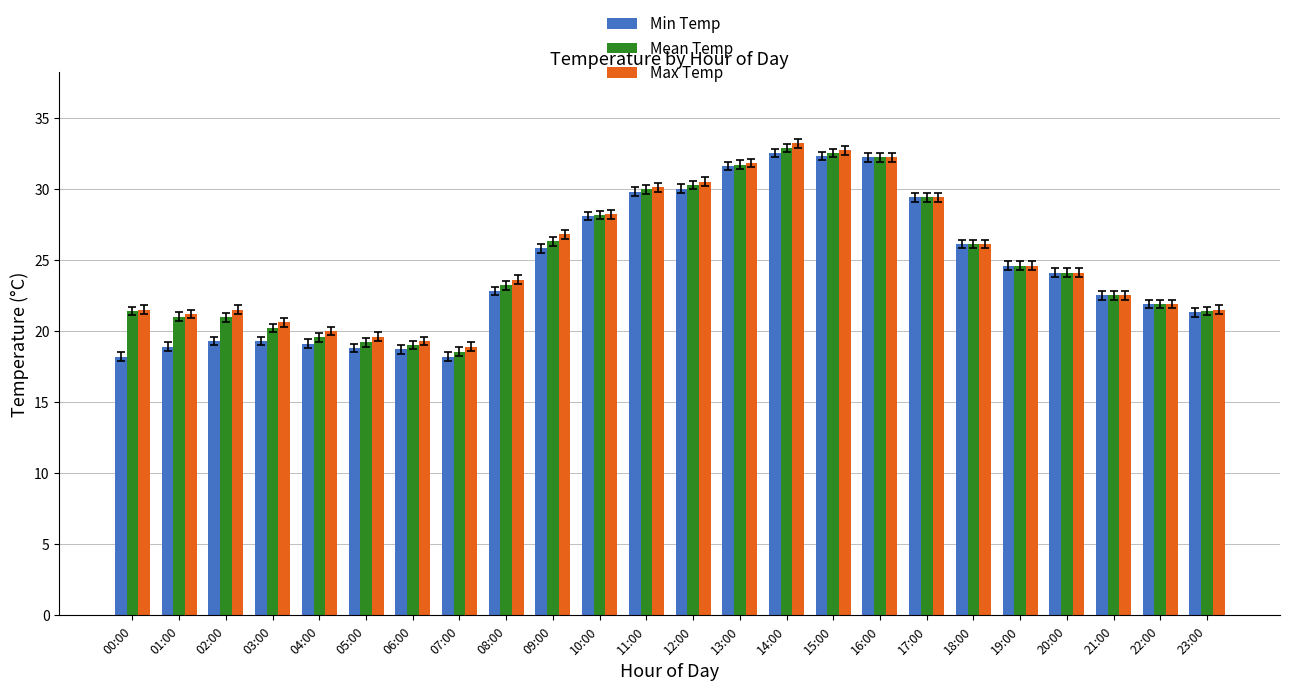

At which category is the sum across all series the highest?

14:00